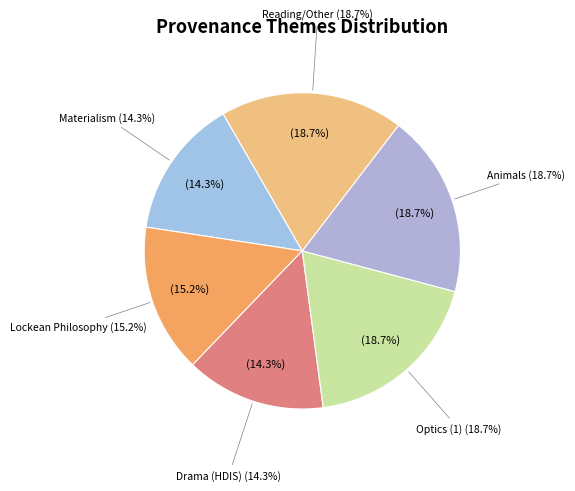

To the nearest percent, what is the difference between the Drama (HDIS) and Reading/Other slice percentages?

4%